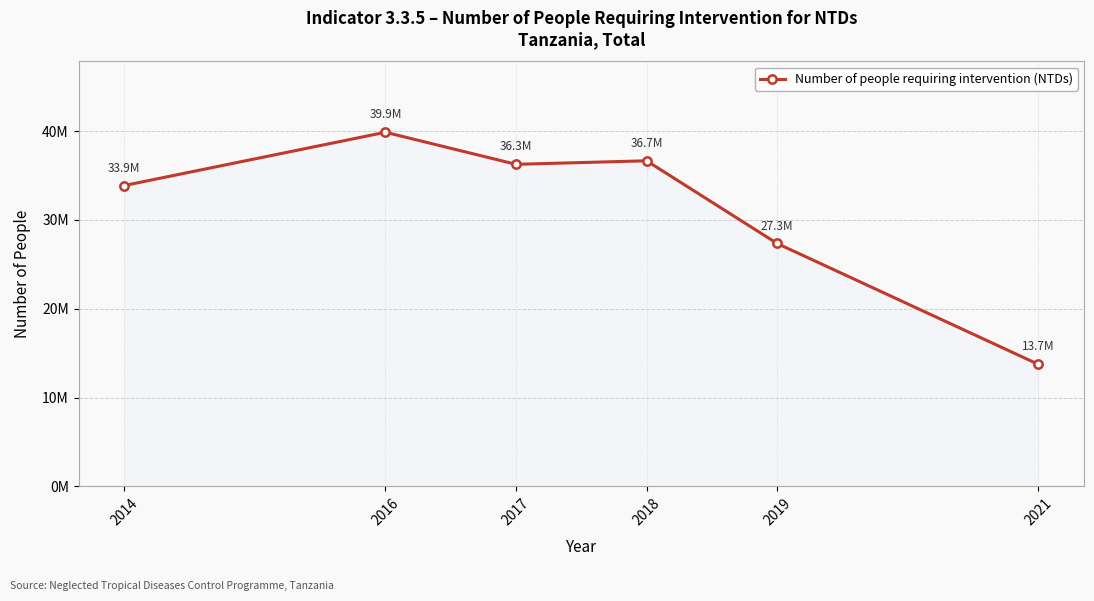

What is the change in value from 2014 to 2021?

-20131718